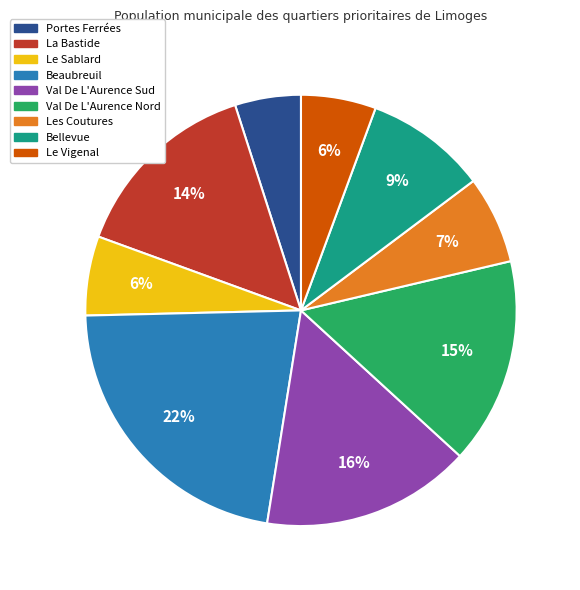

Is it true that Les Coutures is 1% of the pie?

False